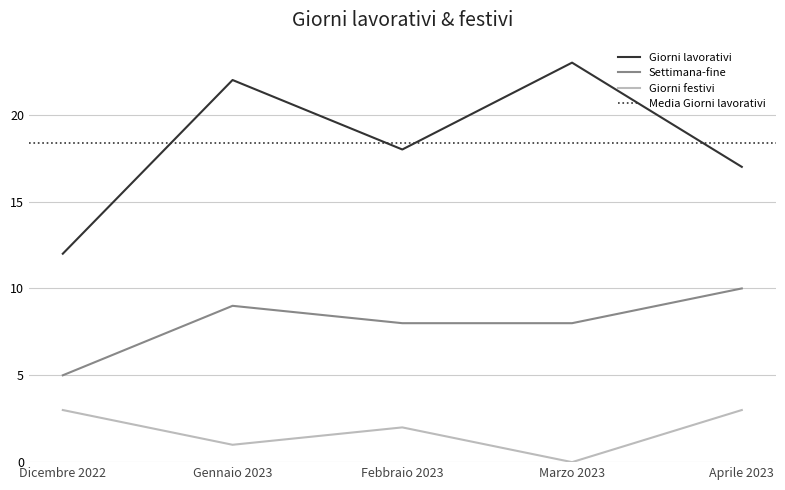

At which label is Giorni festivi closest to 1?

Gennaio 2023